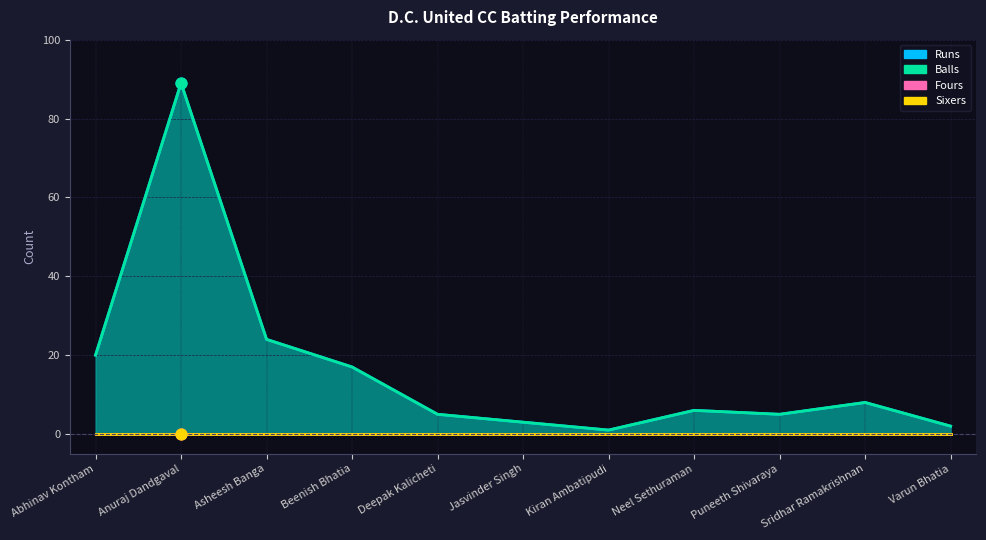

Which series has the largest Y range (max minus min)?

Runs